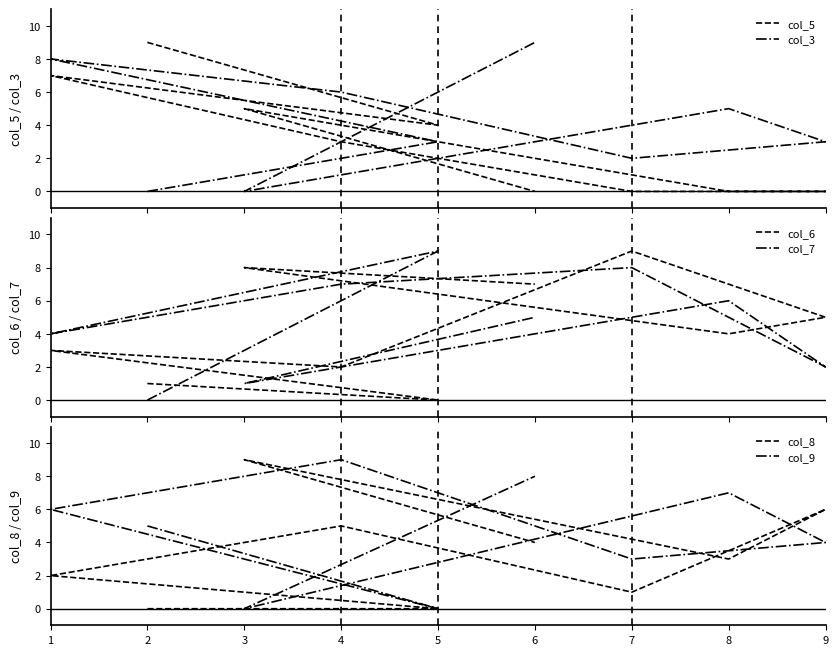

How many lines are shown in the chart?

6